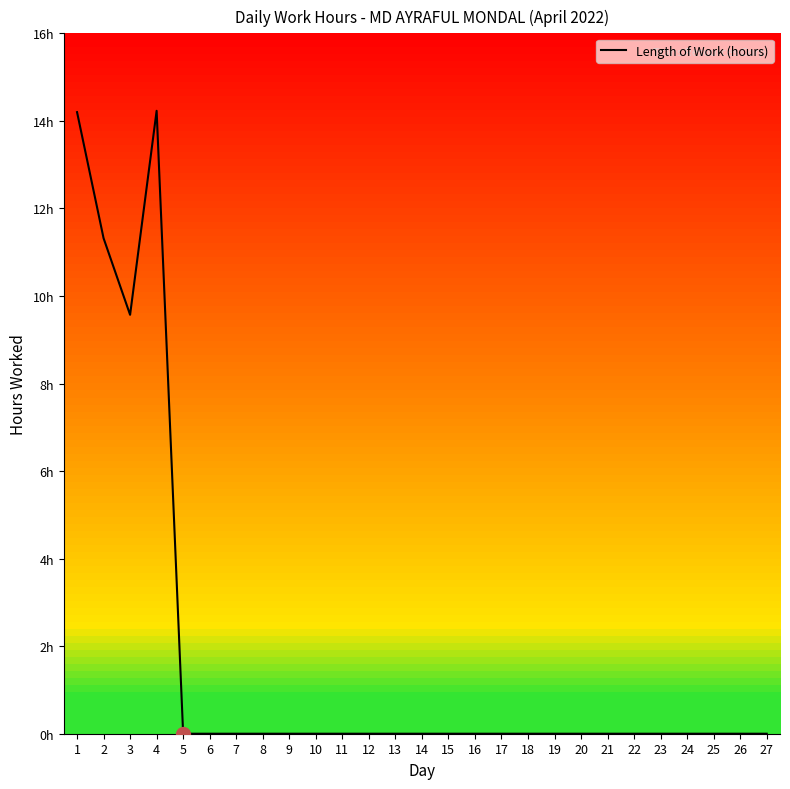

Is this an area chart (filled region under the line)?

No